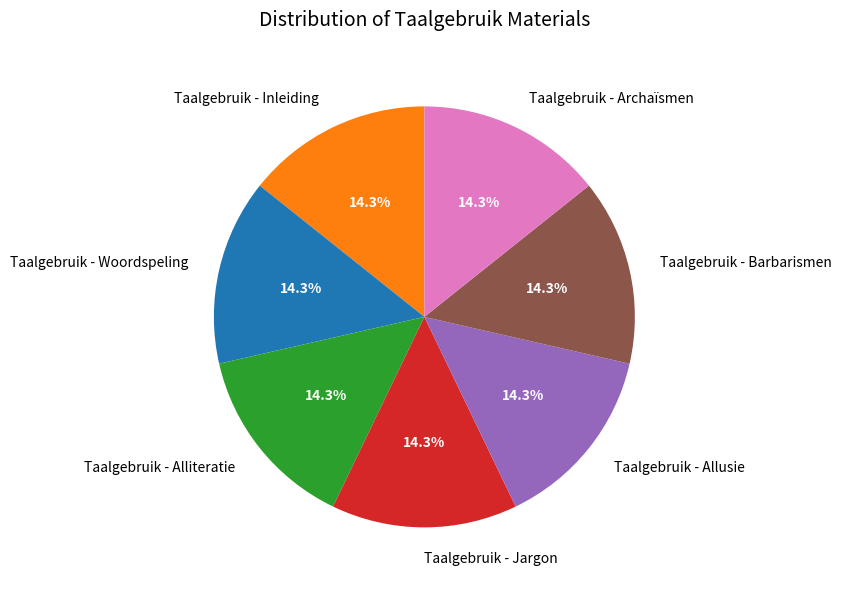

To the nearest percent, what portion does Taalgebruik - Archaïsmen represent?

14%